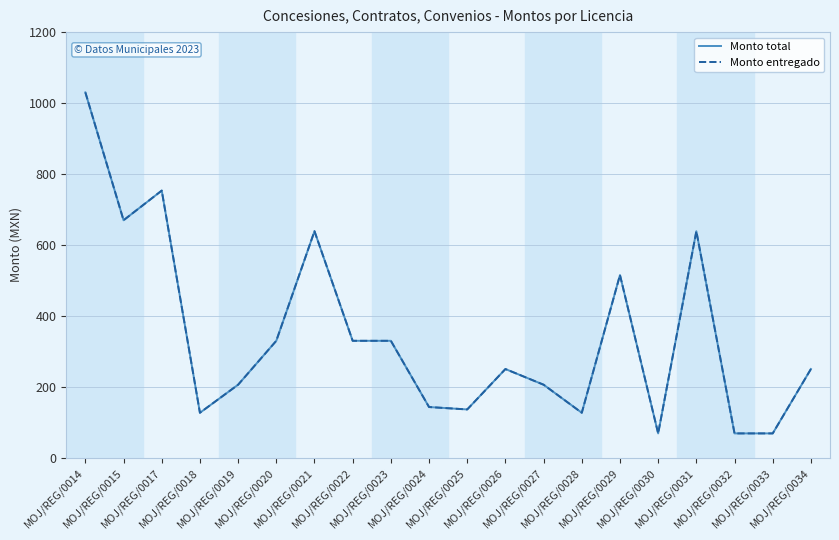

Where is the first local minimum for Monto total?

MOJ/REG/0015